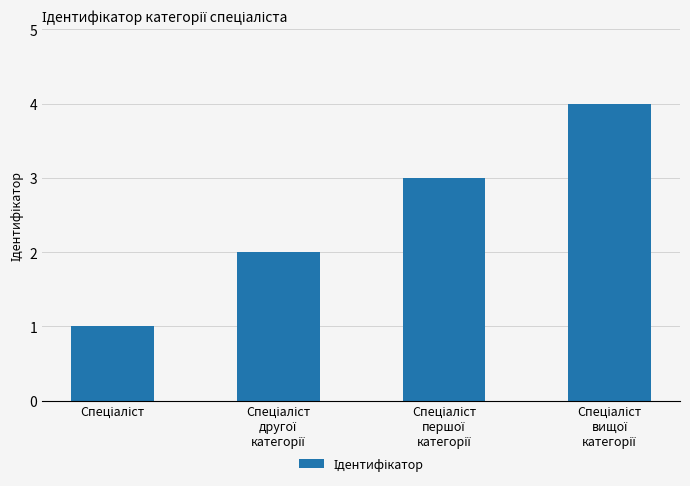

What is the maximum value shown in the chart?

4